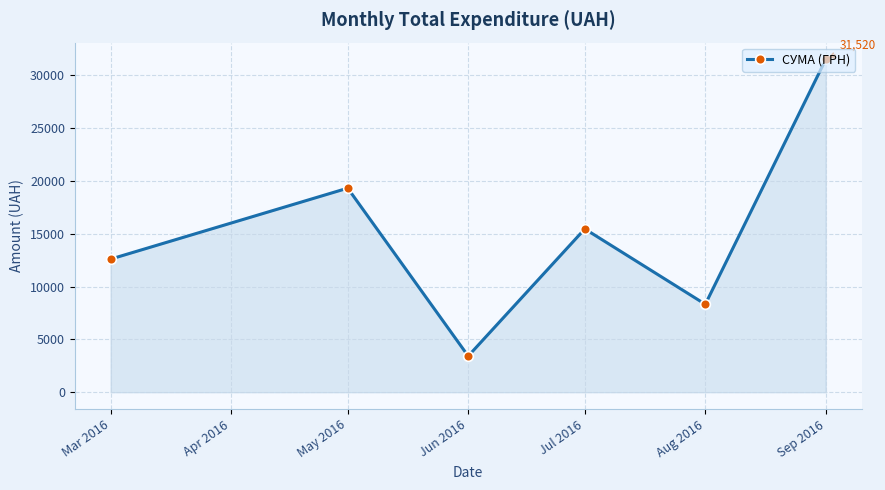

What is the difference between the second highest and second lowest values?

10992.6